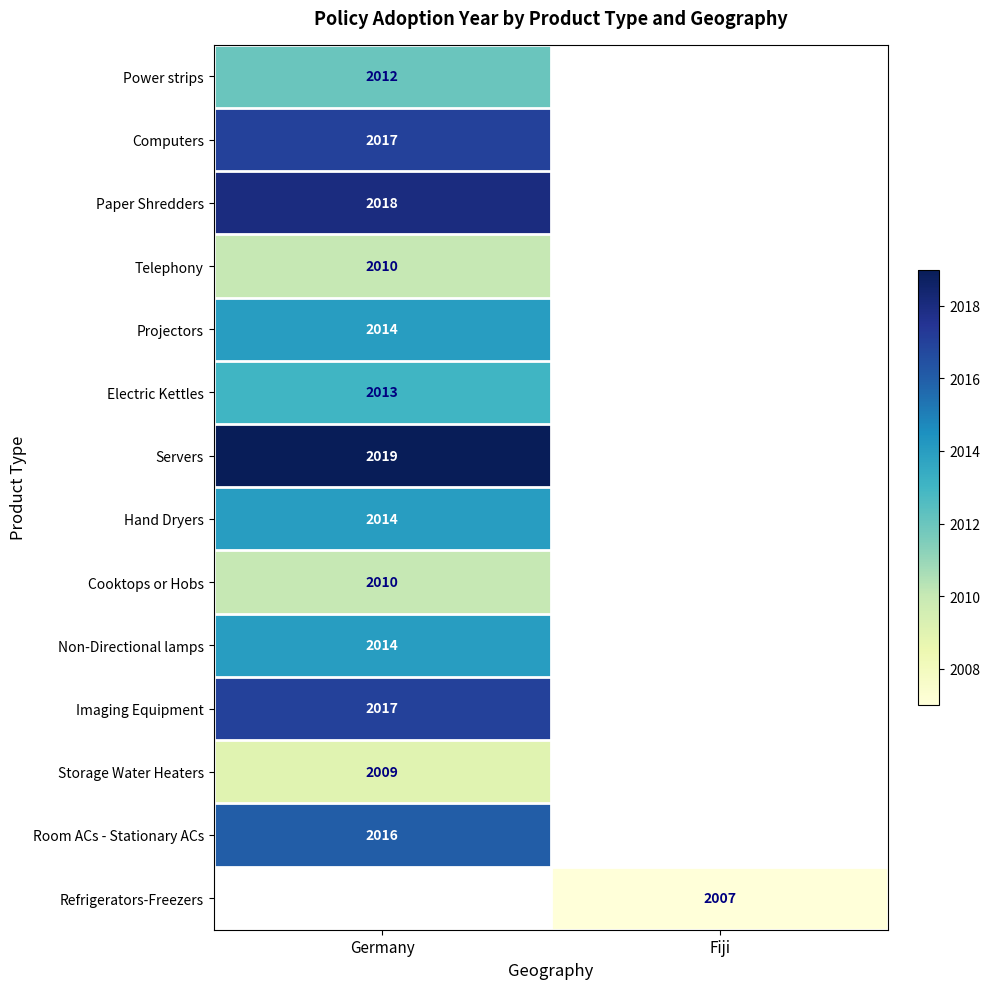

The value of Hand Dryers at Germany is 2871. True or false?

False